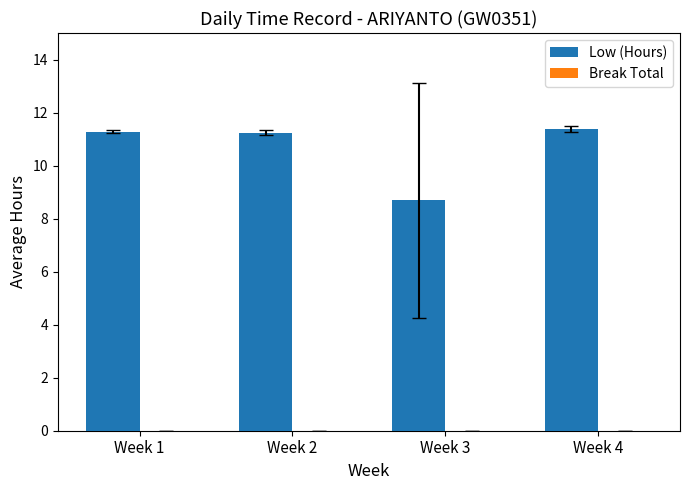

Where does the data first go above 11?

Week 1